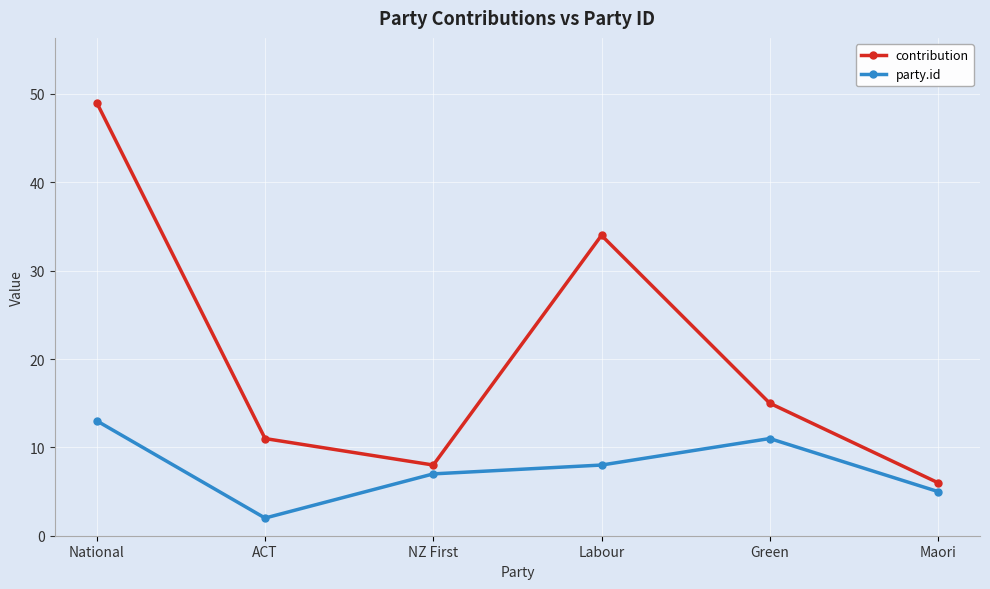

What is the difference between the maximum and minimum values in the contribution series?

43